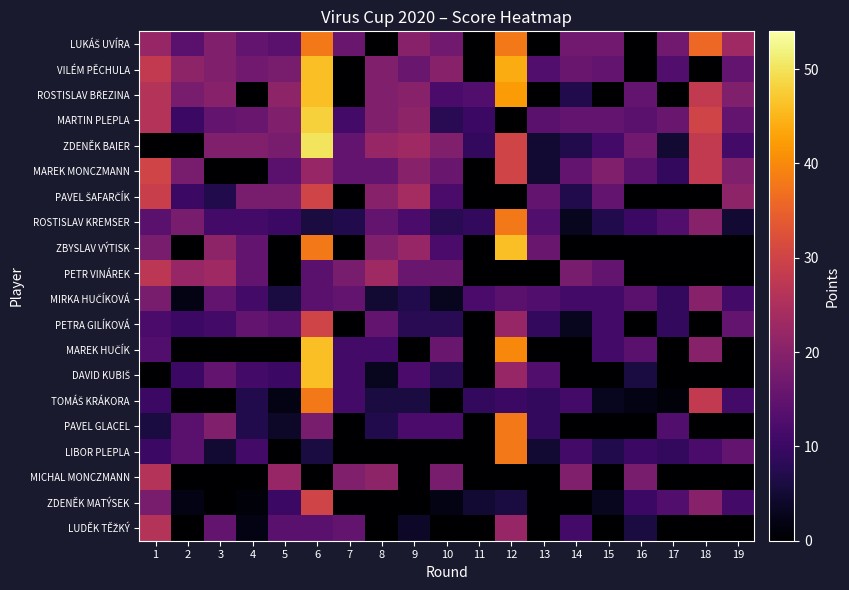

How many categories are shown in the chart?

19